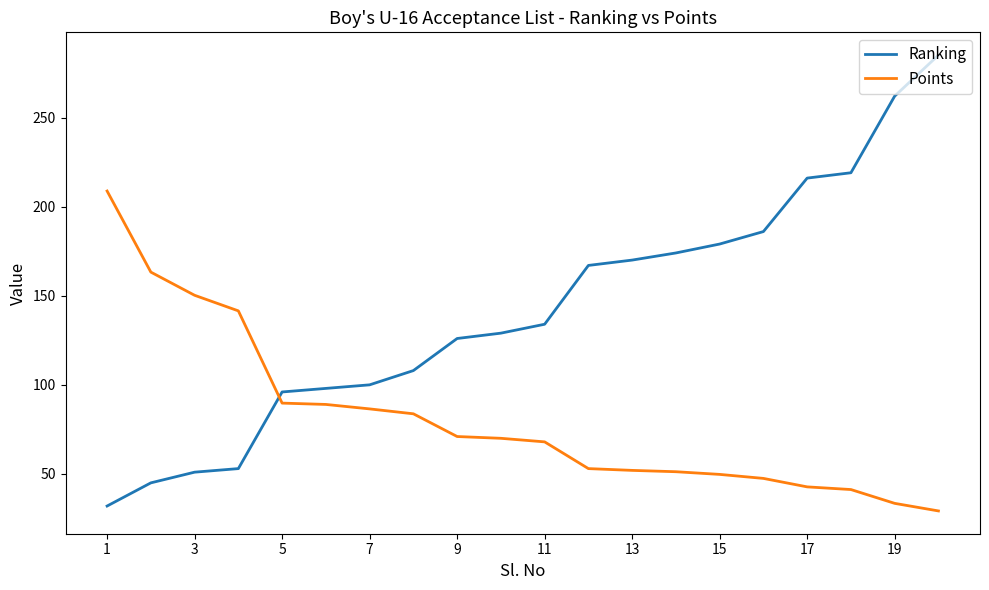

What is the maximum value shown in the chart?

285.0